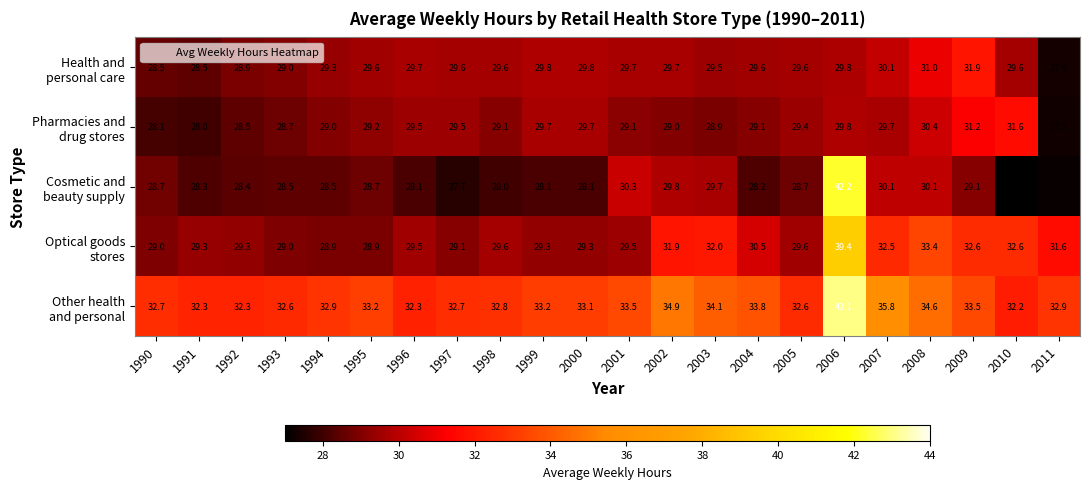

What is the difference between the highest and lowest values at 1996?

4.2